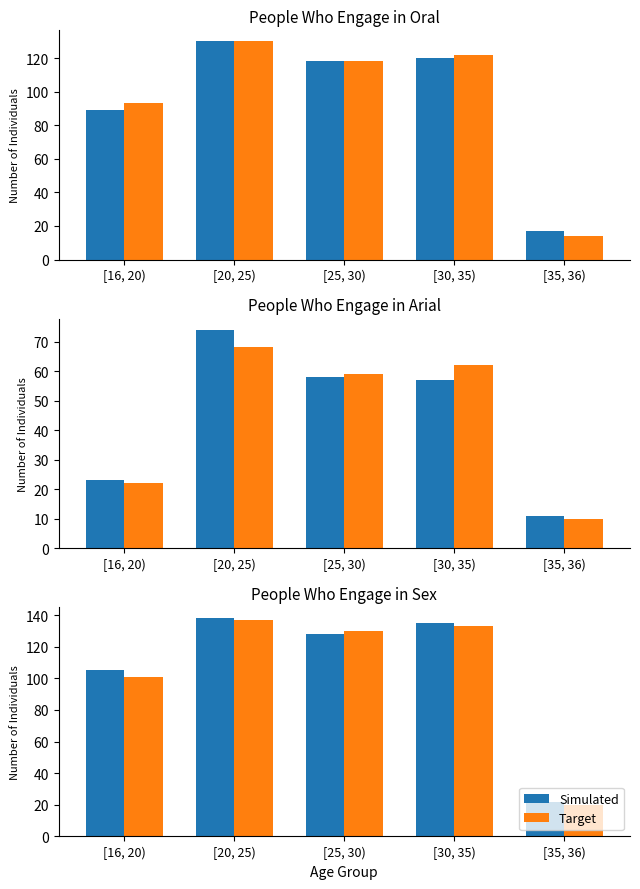

What is the total value across all series at [25, 30)?

258